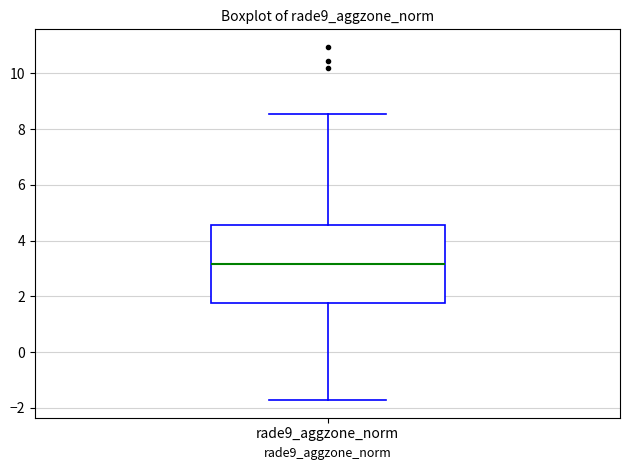

Where does the median line of the box for rade9_aggzone_norm sit on the y-axis? The values are not printed on the chart, so give them approximately, as read against the axis.

3.2